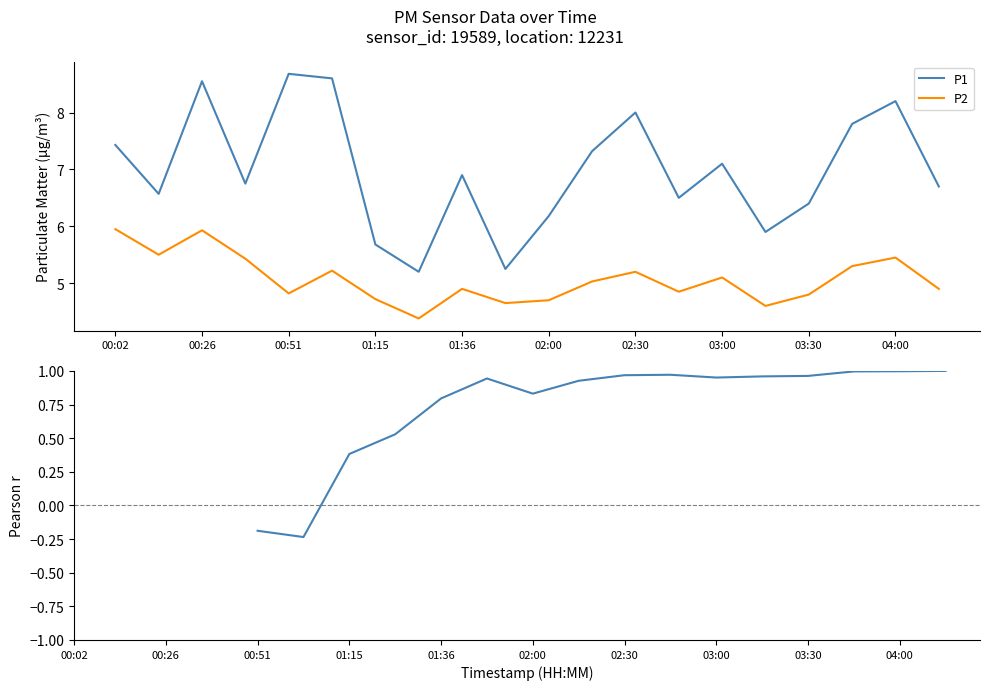

Is it true that P2 equals 4.9 at 01:36?

True